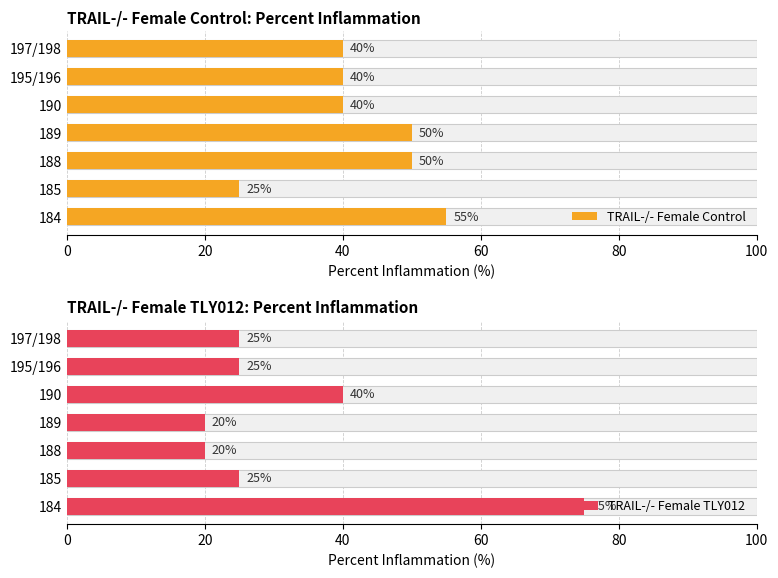

Rank the series by their average value, from lowest to highest.

TRAIL-/- Female TLY012, TRAIL-/- Female Control